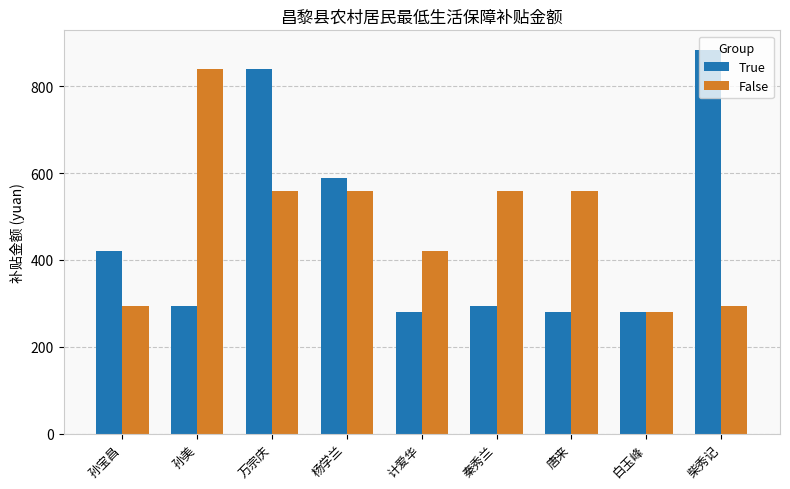

Are the bars horizontal?

No